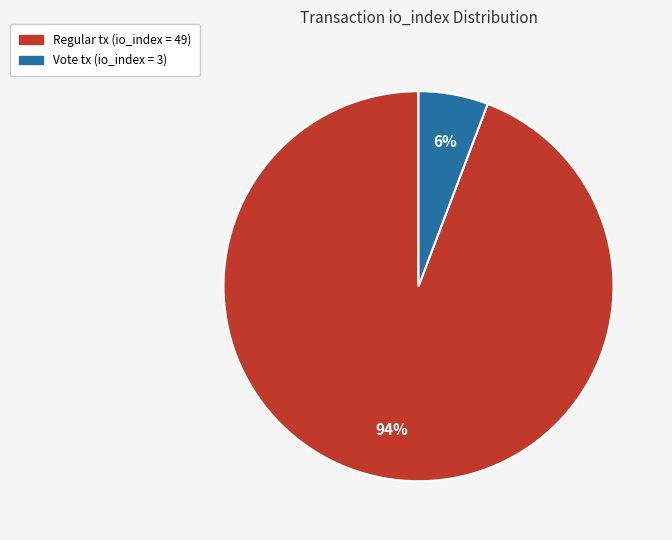

Does any single category account for the majority?

Yes